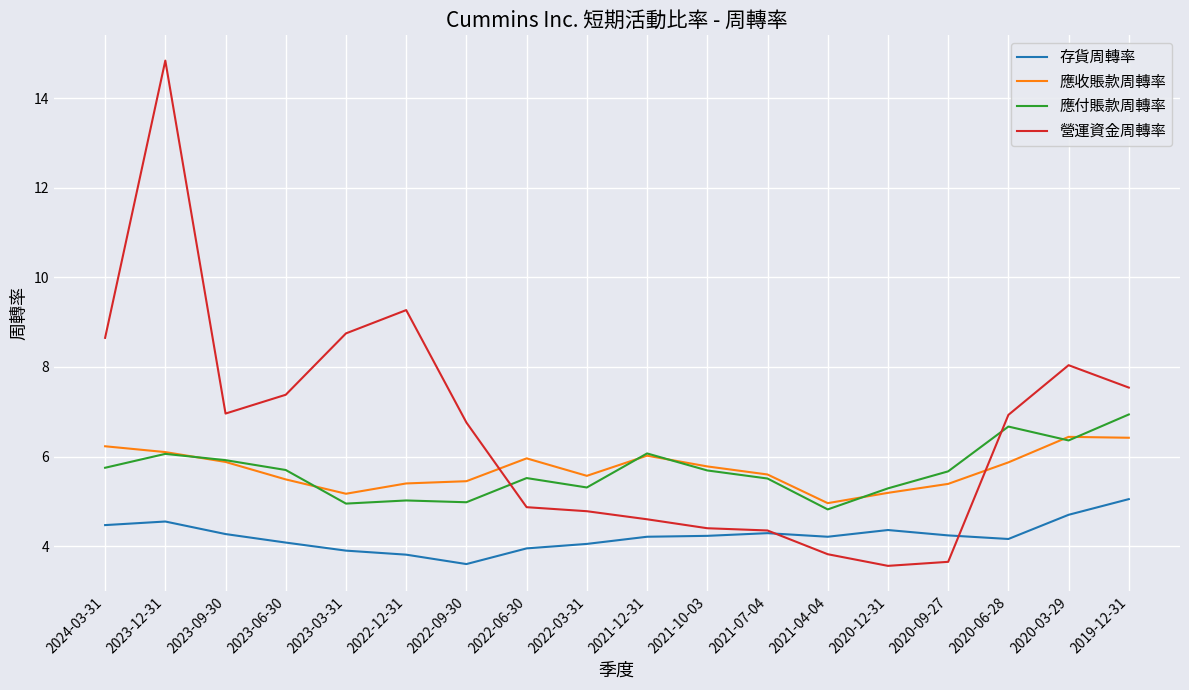

After their last crossing, which series has the higher values: 應付賬款周轉率 or 營運資金周轉率?

營運資金周轉率